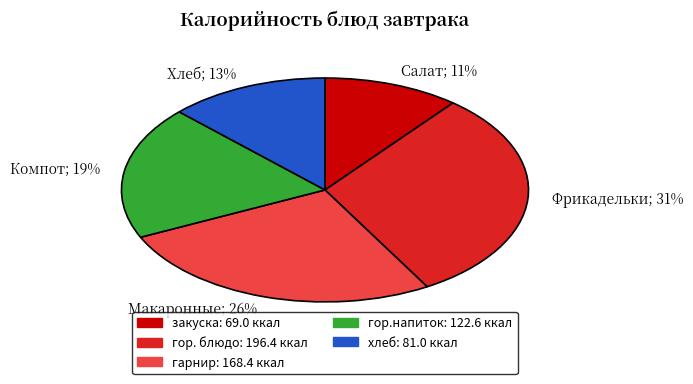

To the nearest percent, what is the average slice percentage?

20%